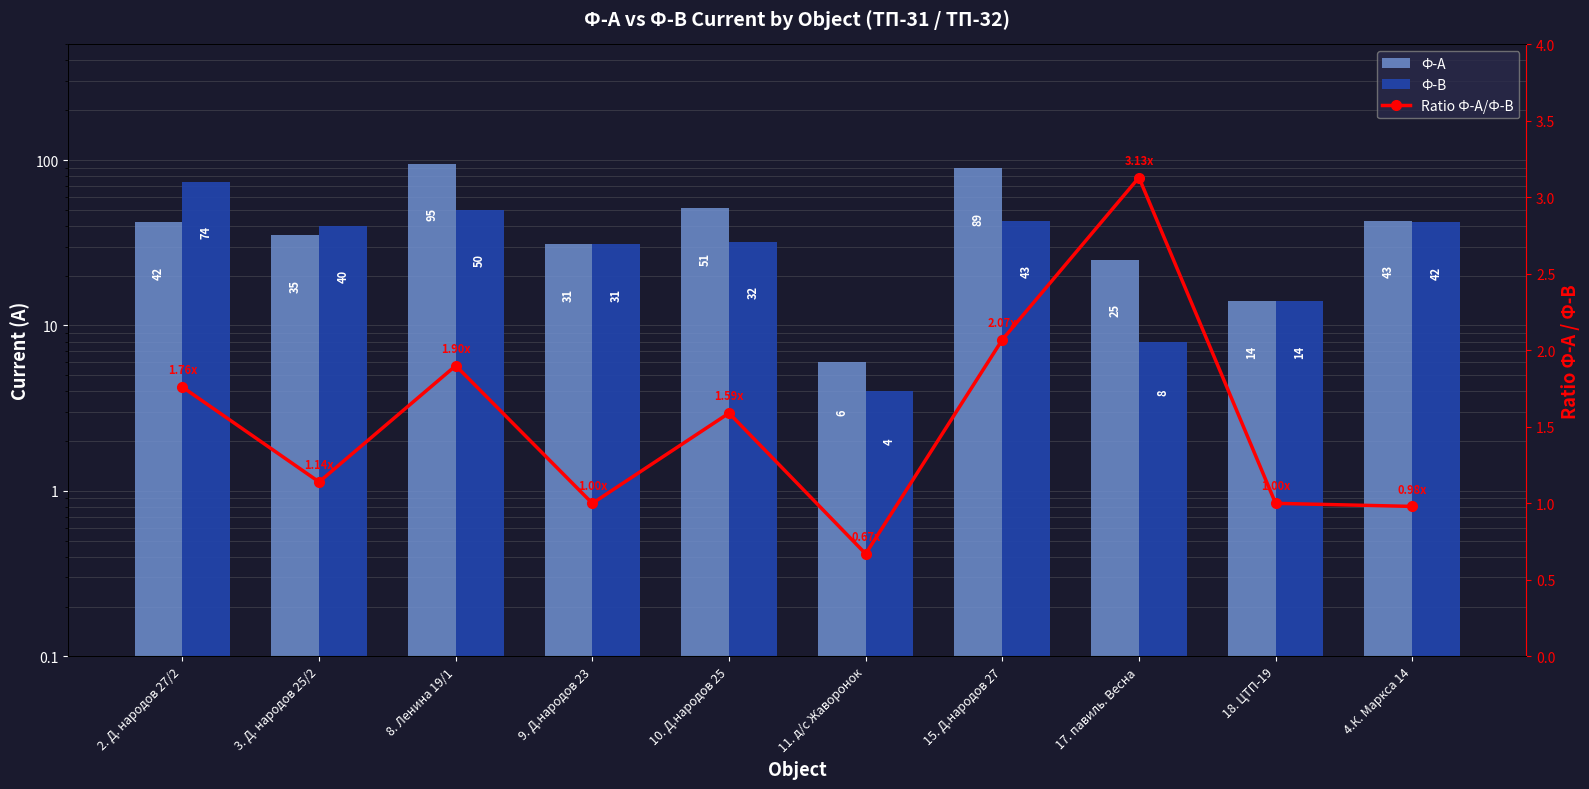

What is the average value of the Ф-В series?

33.8